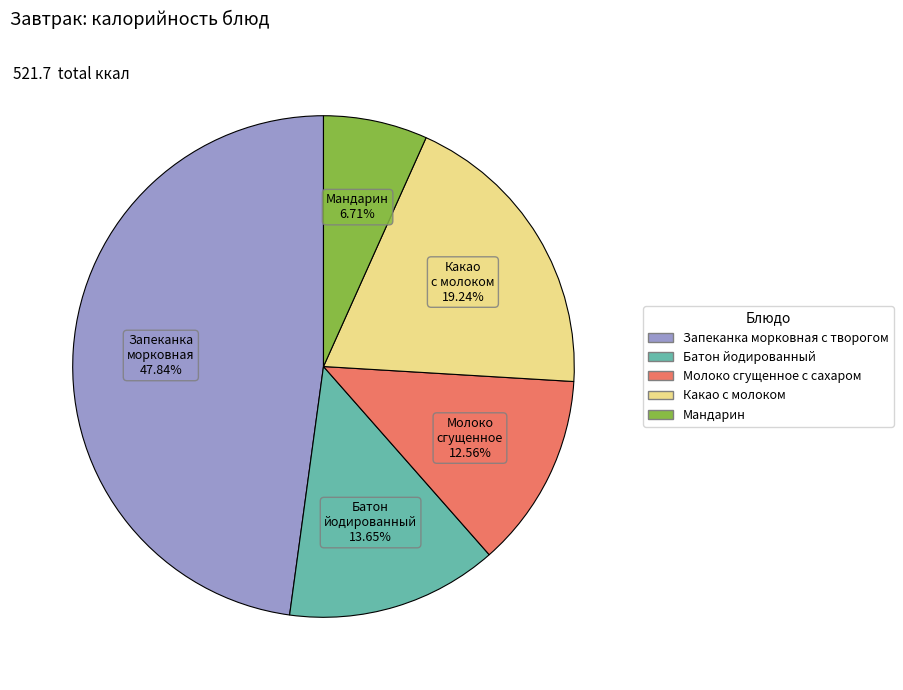

To the nearest percent, what percentage of the pie is Мандарин?

7%